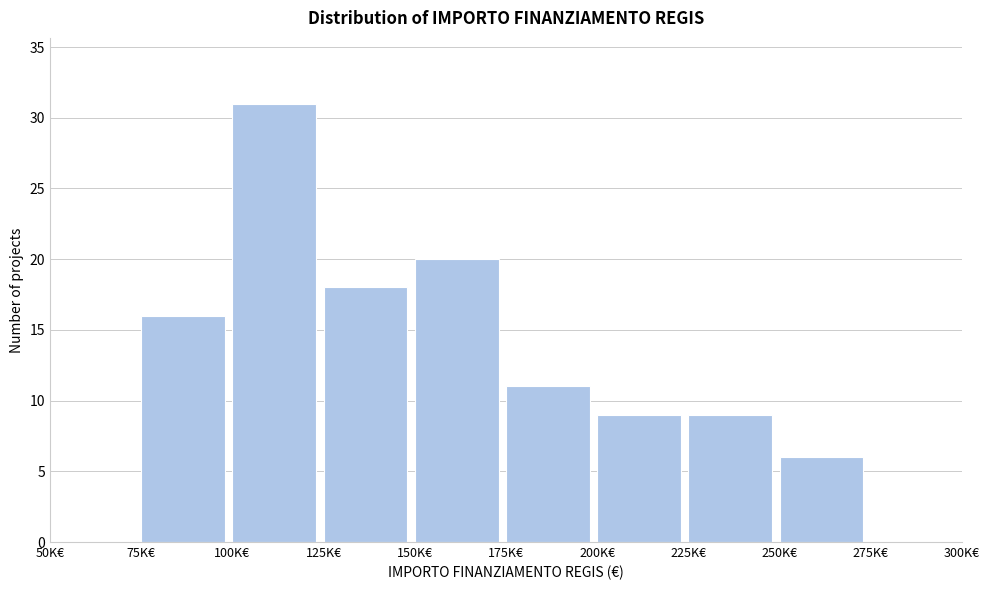

Reading left to right, what are all the values shown in this chart?

50K€=0	75K€=16	100K€=31	125K€=18	150K€=20	175K€=11	200K€=9	225K€=9	250K€=6	275K€=0